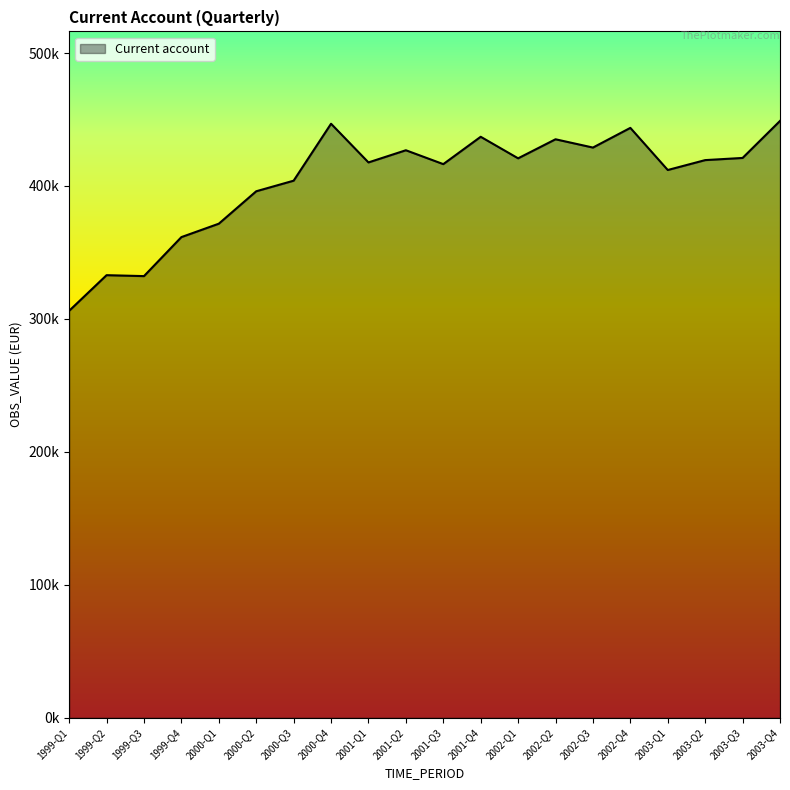

Does the chart have visible grid lines?

No